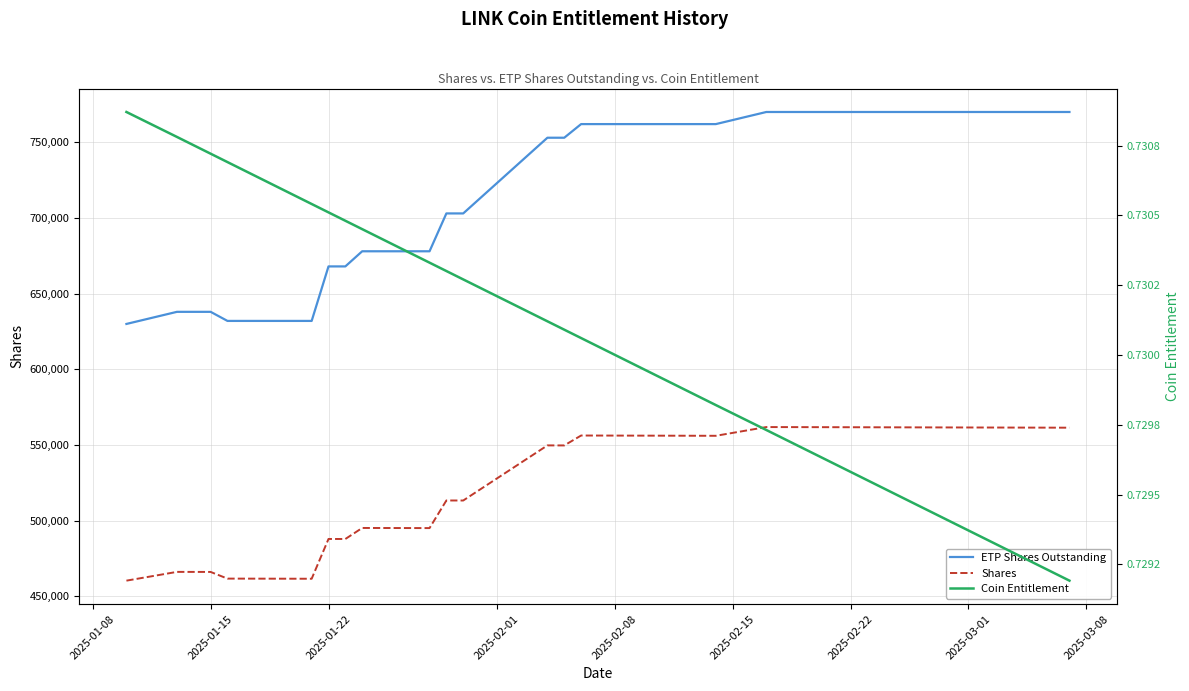

How many lines are shown in the chart?

3